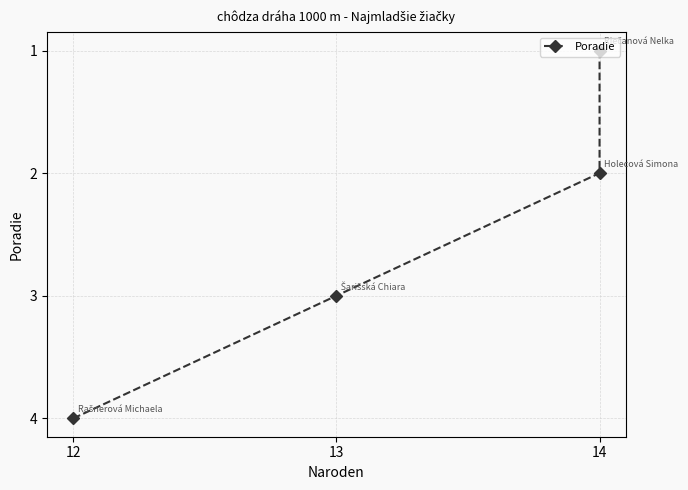

How many lines are shown in the chart?

1